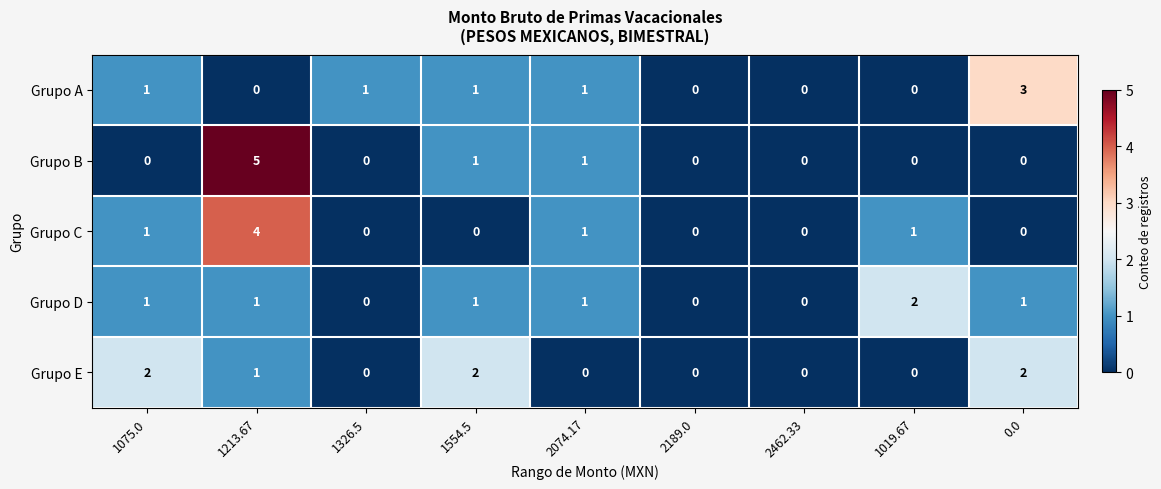

True or false: Grupo D has a value of 1 at 1554.5.

True